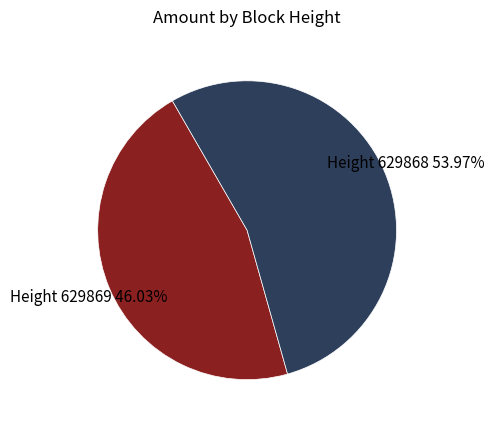

Does any single category account for the majority?

Yes